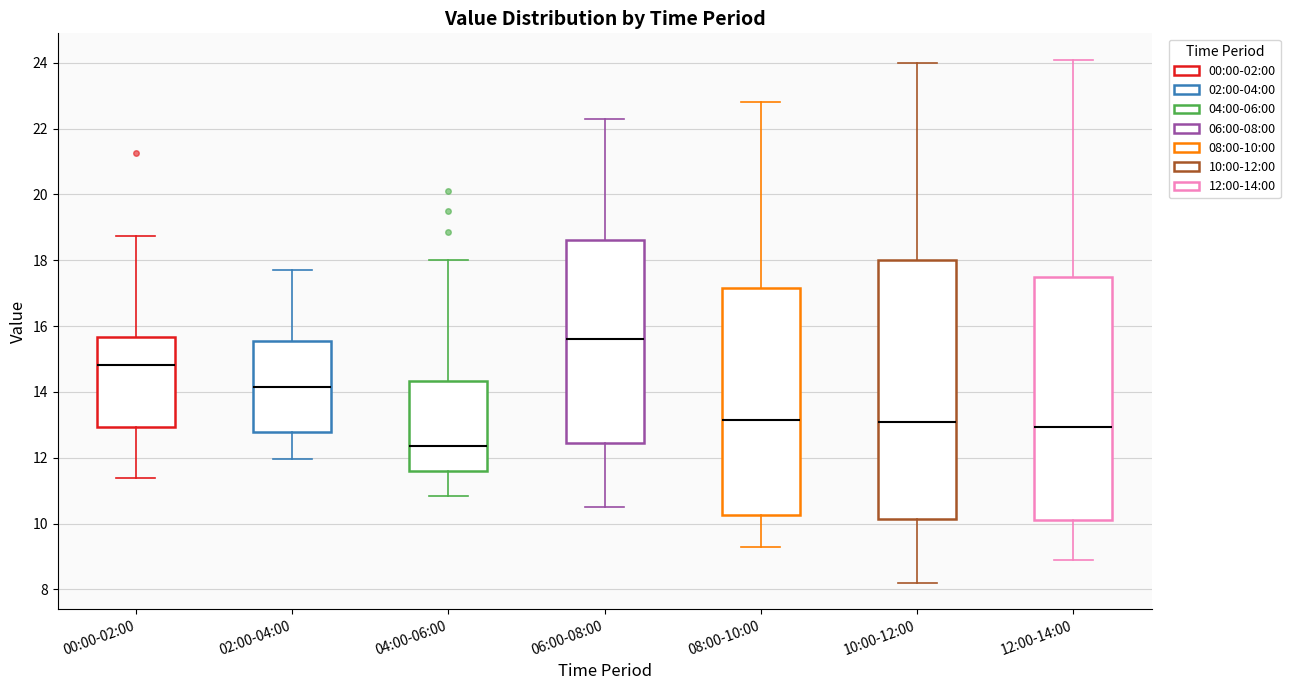

Where is the lower edge of the box for 10:00-12:00 on the y-axis? The values are not printed on the chart, so give them approximately, as read against the axis.

10.2